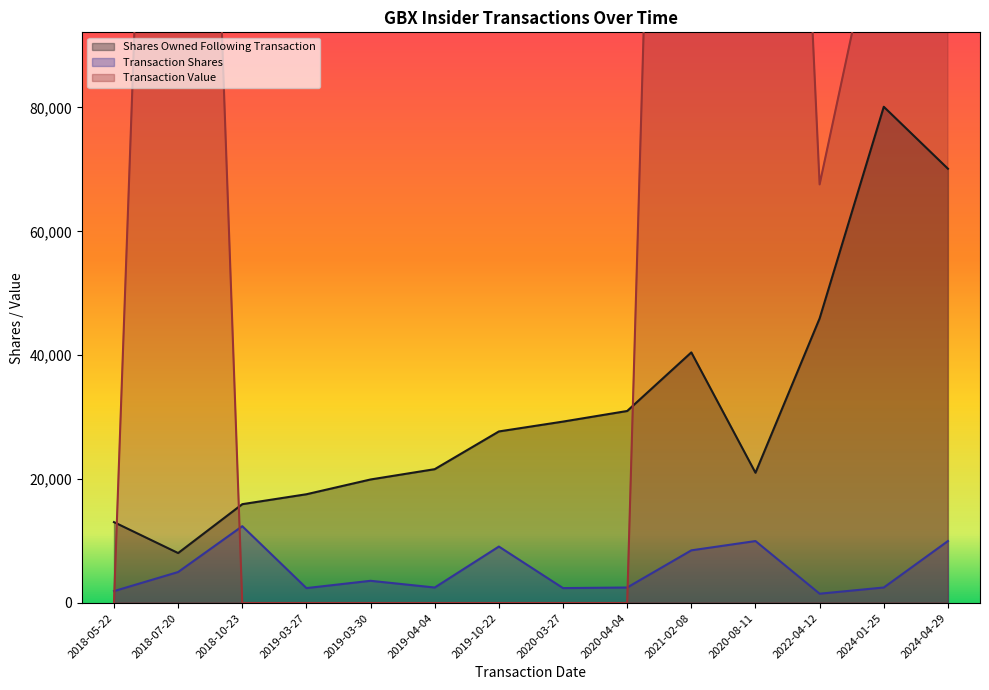

Which label corresponds to the largest value in the chart?

2024-04-29